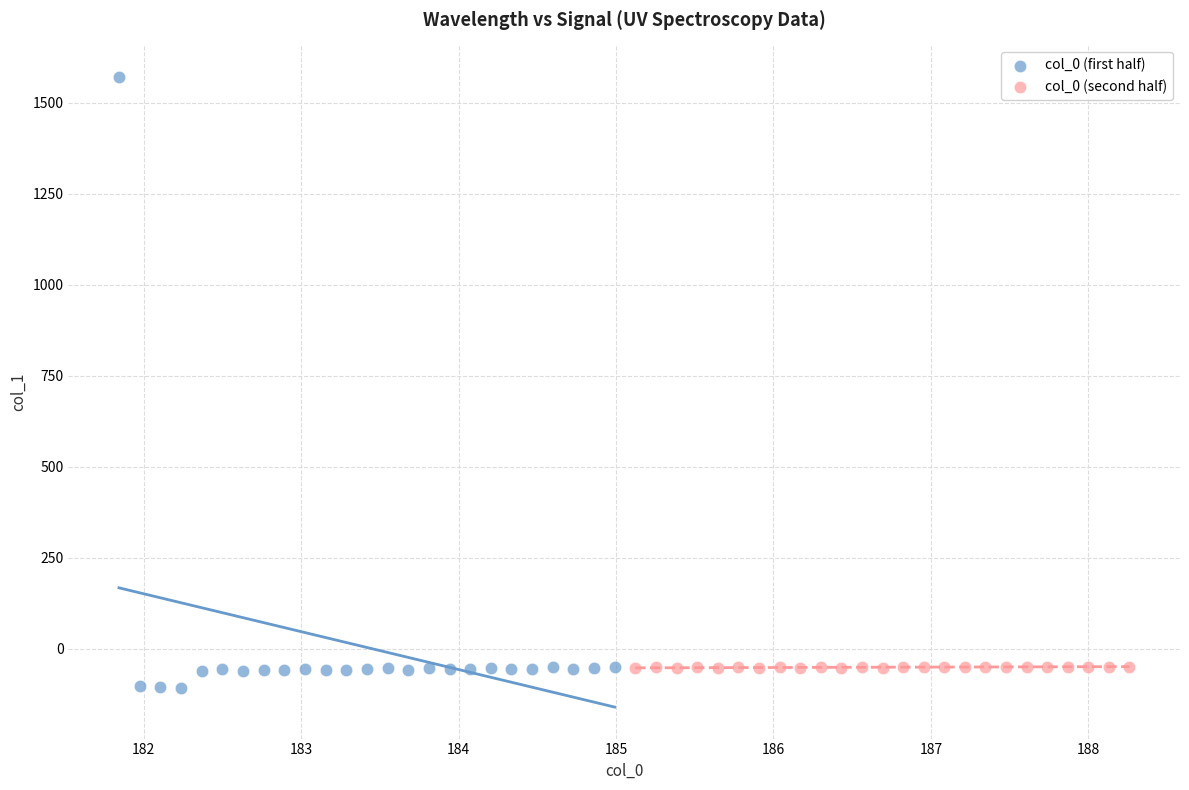

Which series has the largest Y range (max minus min)?

col_0 (first half)